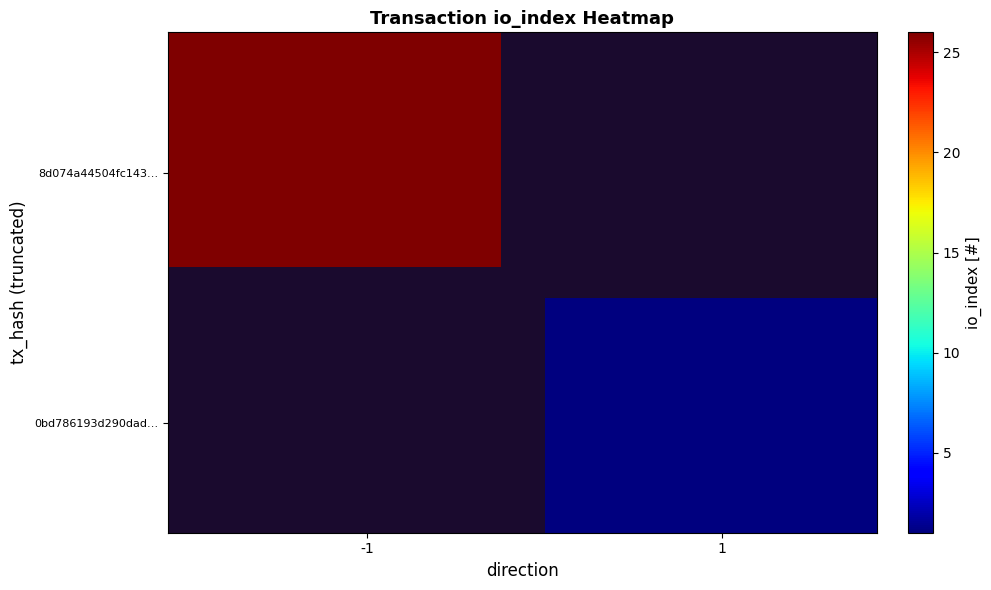

What is the minimum value shown in the chart?

1.0